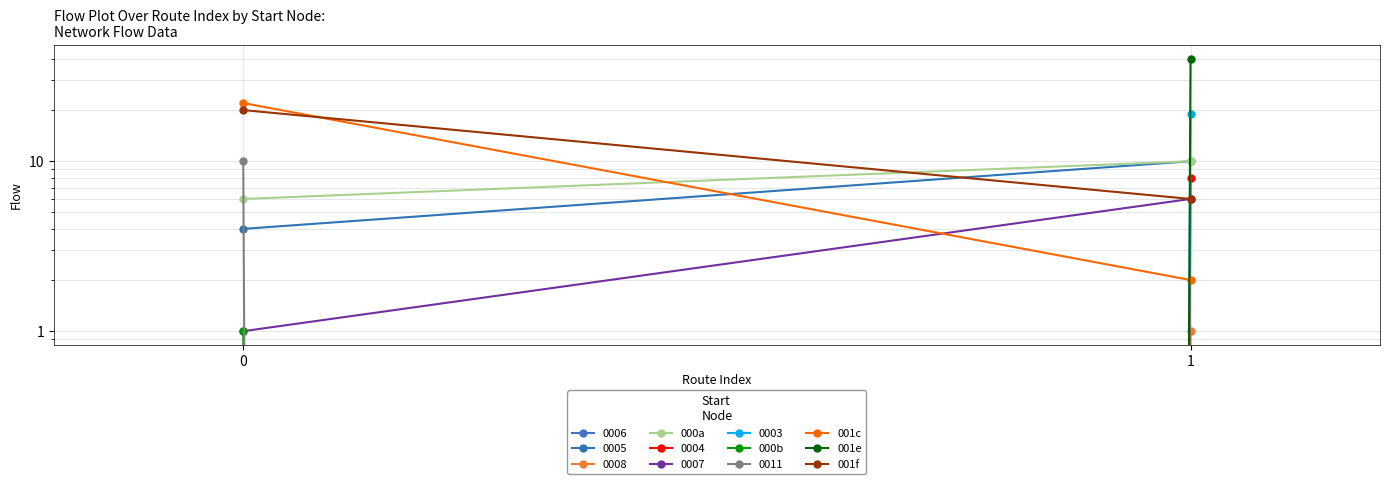

What is the value of the 001f point at the 2nd from the left?

6